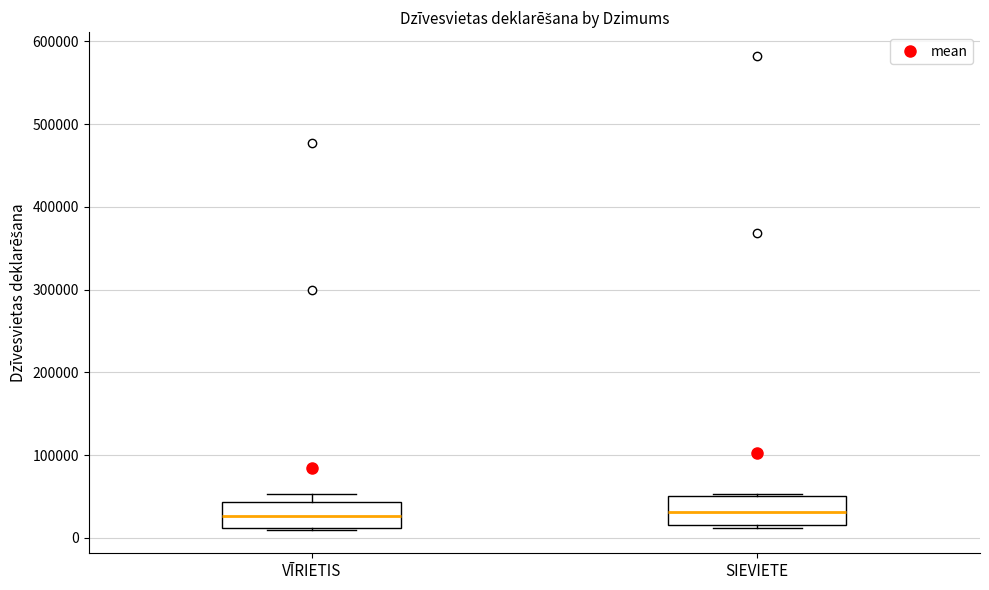

Where is the upper edge of the box for SIEVIETE on the y-axis? The values are not printed on the chart, so give them approximately, as read against the axis.

50000